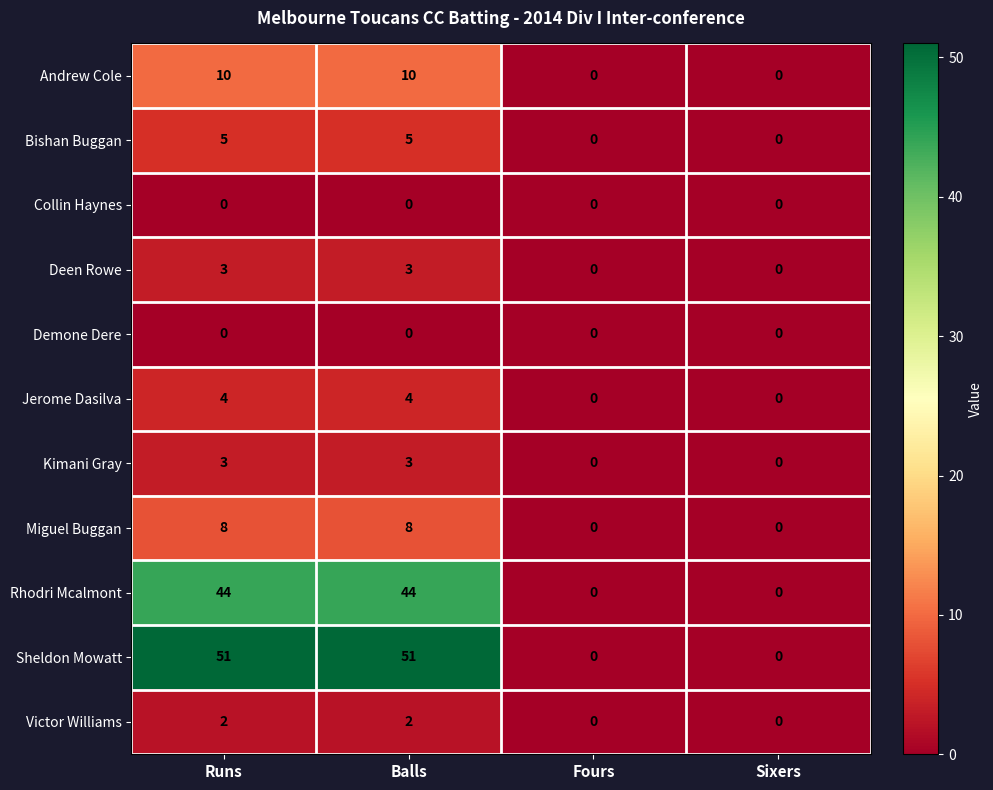

True or false: Miguel Buggan has a value of 0 at Sixers.

True